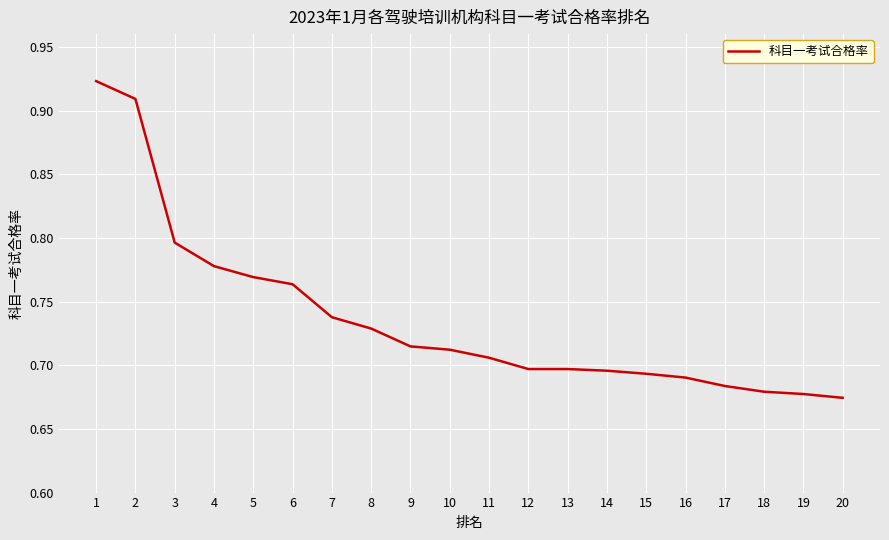

Which has a higher value, 16 or 9?

9